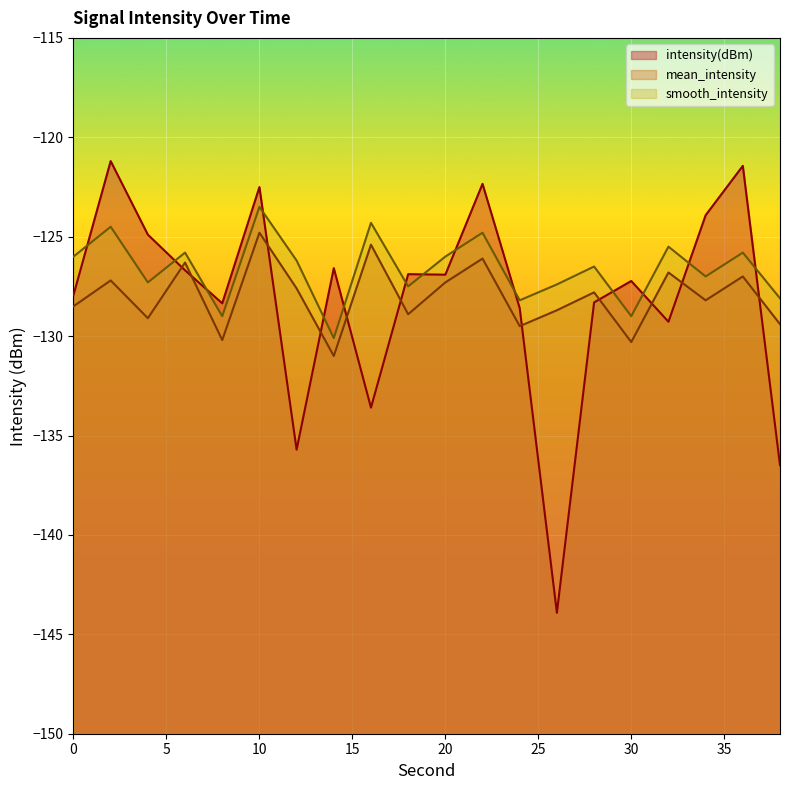

At which category is the sum across all series the highest?

10